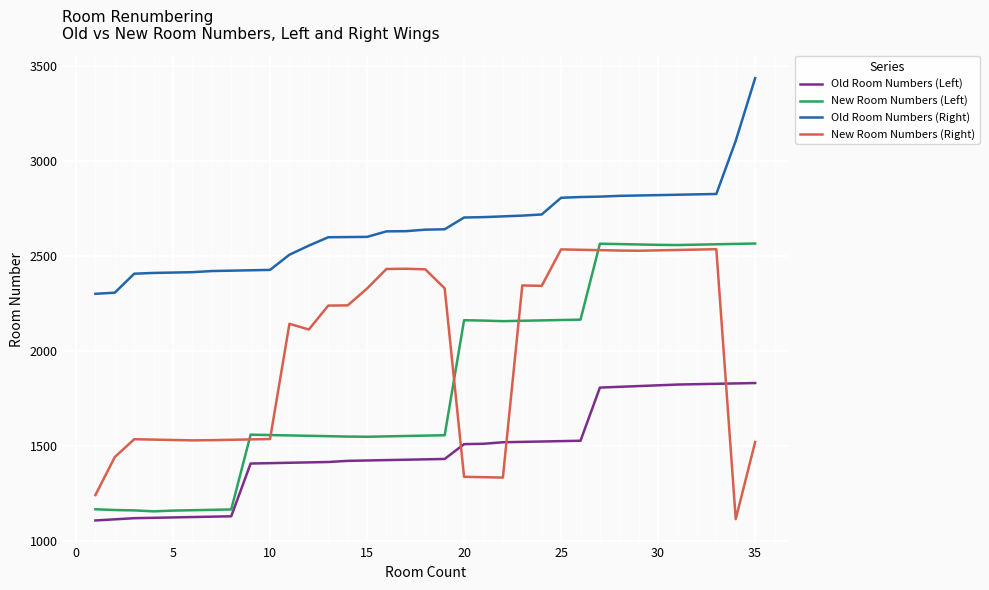

What is the average value of the New Room Numbers (Left) series?

1846